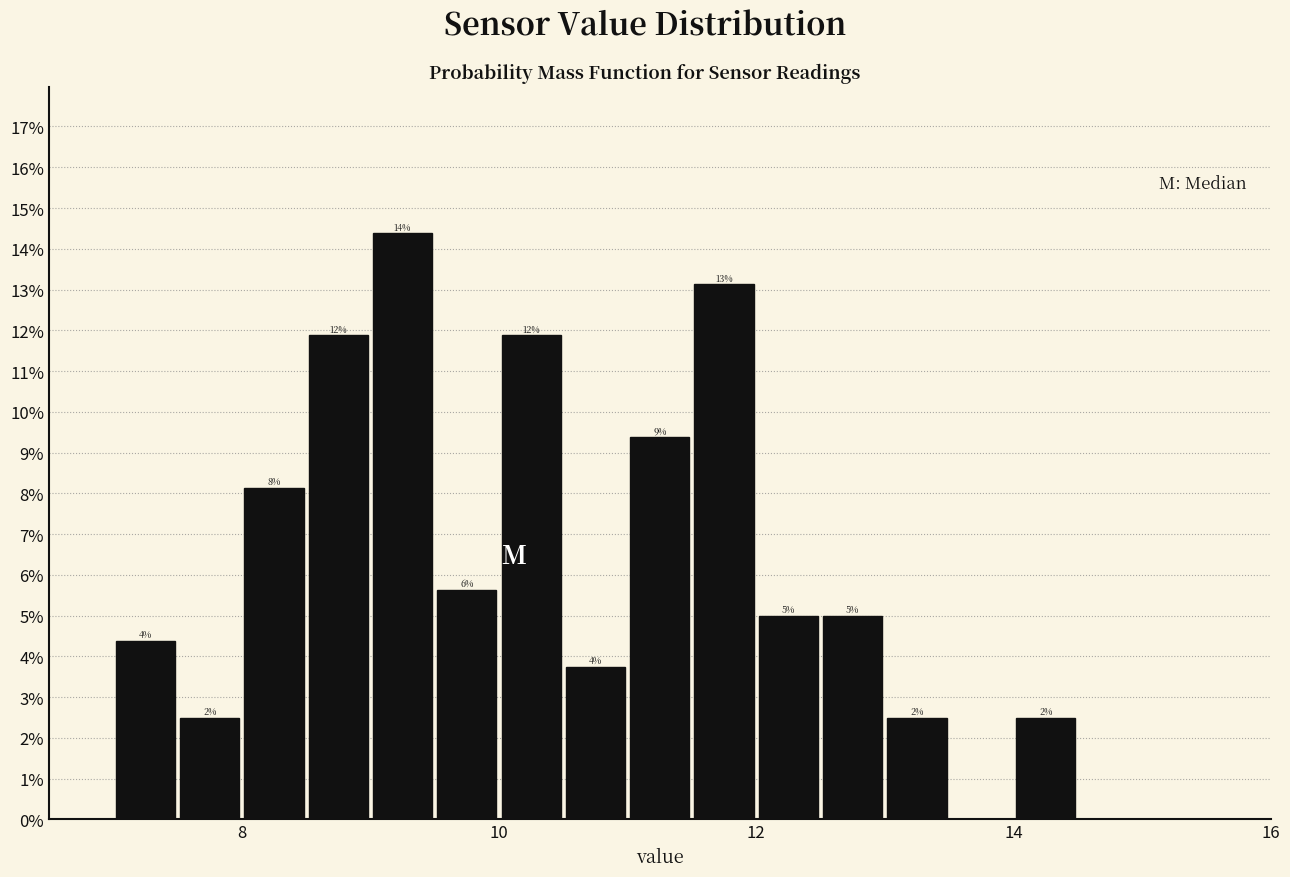

Around what value on the x-axis is the tallest bar? Give the approximate position of its centre, as read against the axis.

9.2